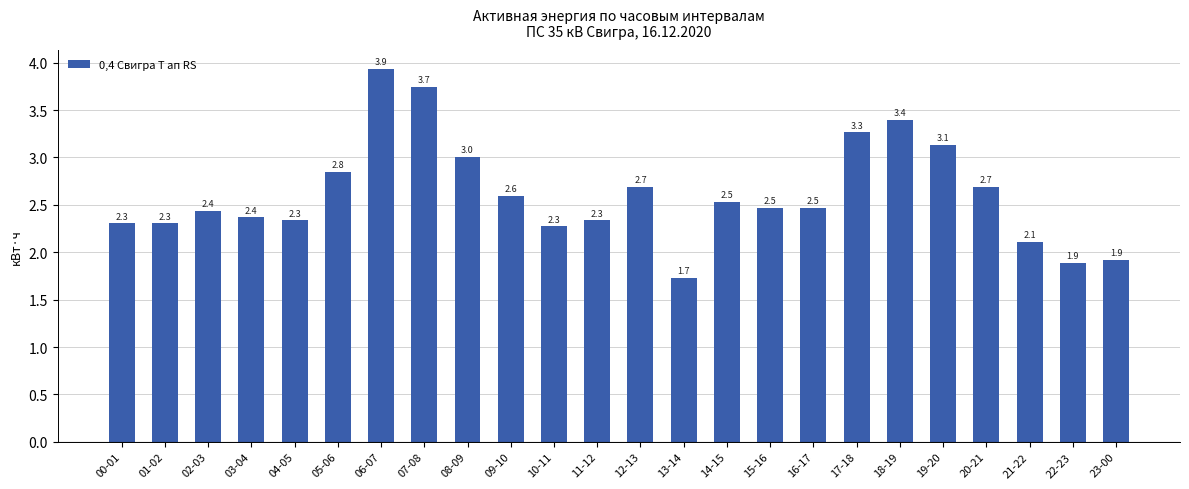

What value does the data have at 00-01?

2.3